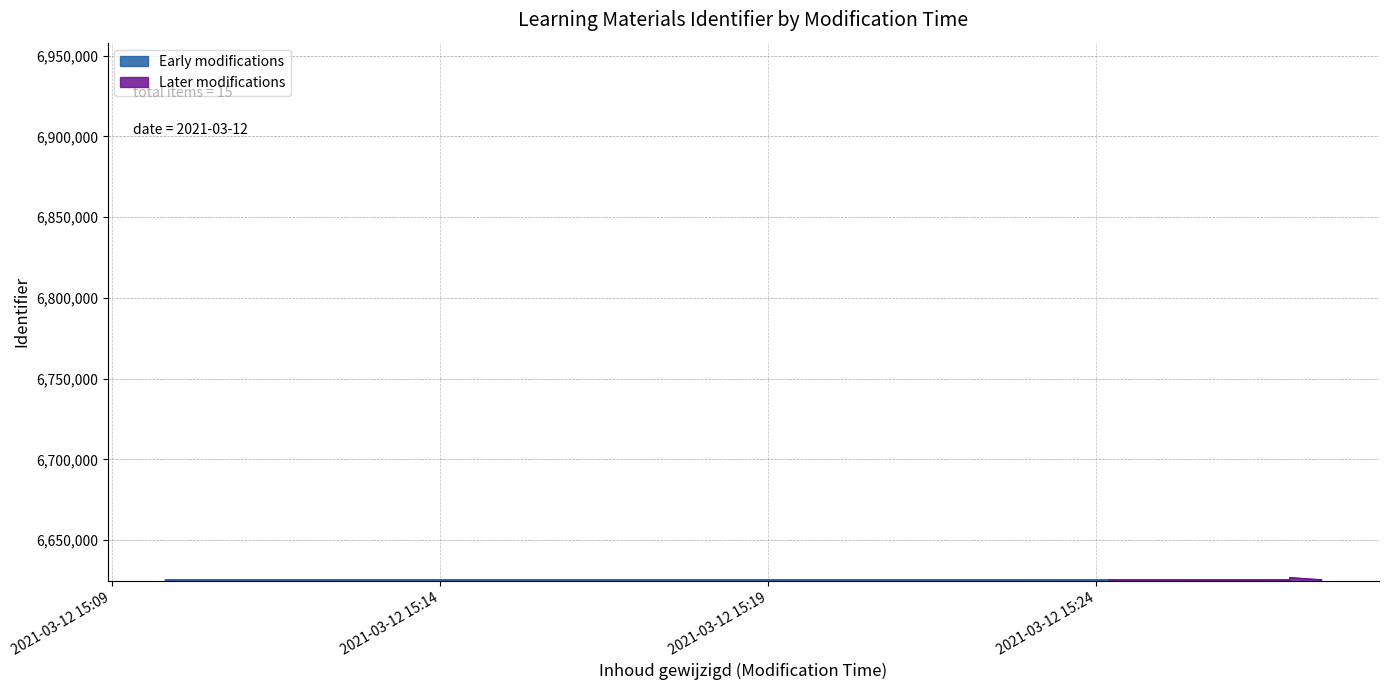

List the labels in order of value, largest first.

2021-03-12 15:26:57, 2021-03-12 15:12:58, 2021-03-12 15:12:47, 2021-03-12 15:12:39, 2021-03-12 15:12:29, 2021-03-12 15:09:49, 2021-03-12 15:09:49, 2021-03-12 15:26:02, 2021-03-12 15:26:02, 2021-03-12 15:26:30, 2021-03-12 15:24:12, 2021-03-12 15:26:57, 2021-03-12 15:12:19, 2021-03-12 15:27:26, 2021-03-12 15:27:26